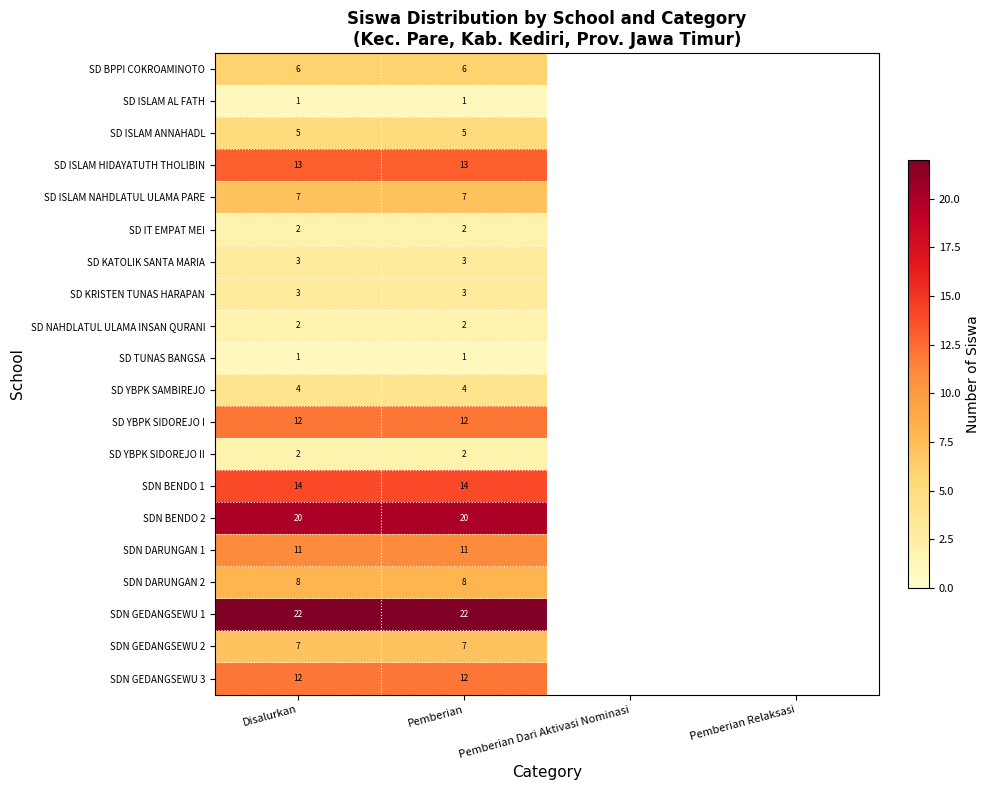

True or false: SD YBPK SIDOREJO I has a value of 17 at Pemberian.

False